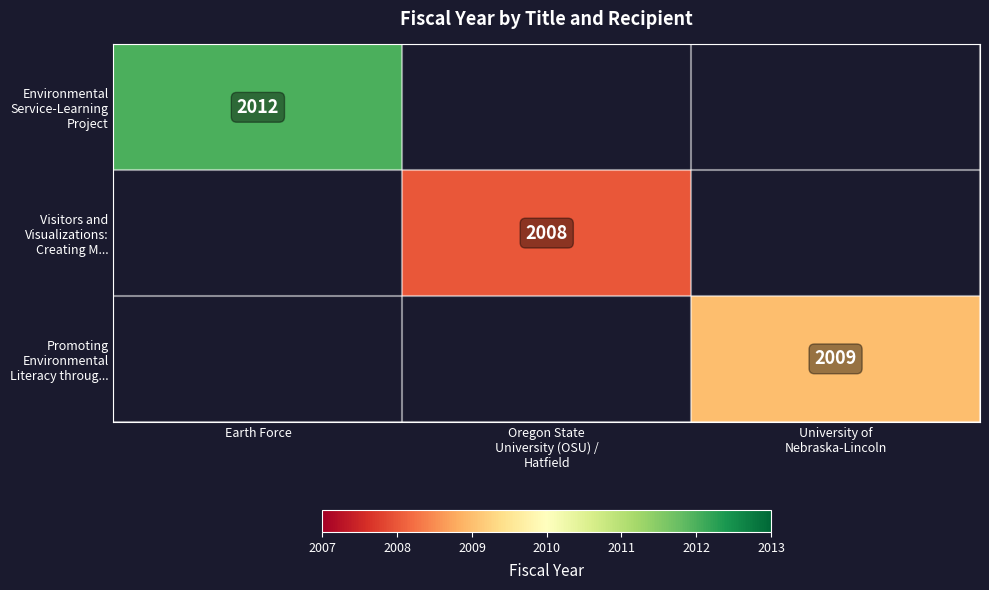

At how many categories does at least one series exceed 2011?

1